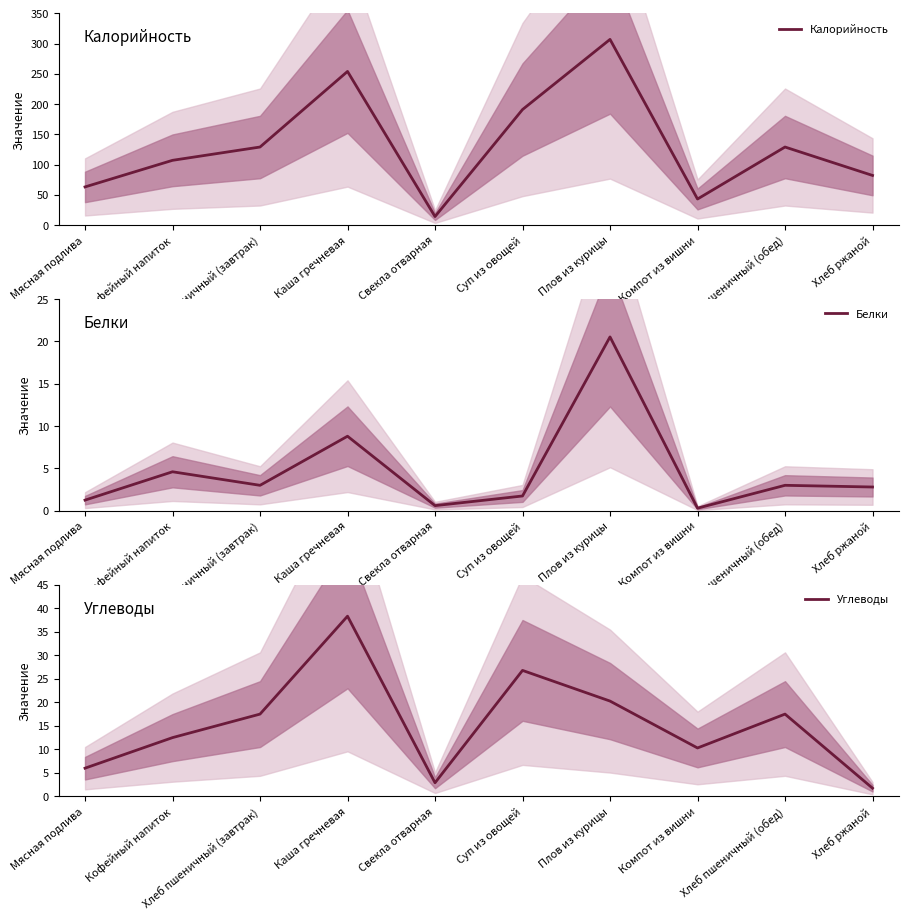

True or false: Углеводы has more than 1 interior local peaks.

True